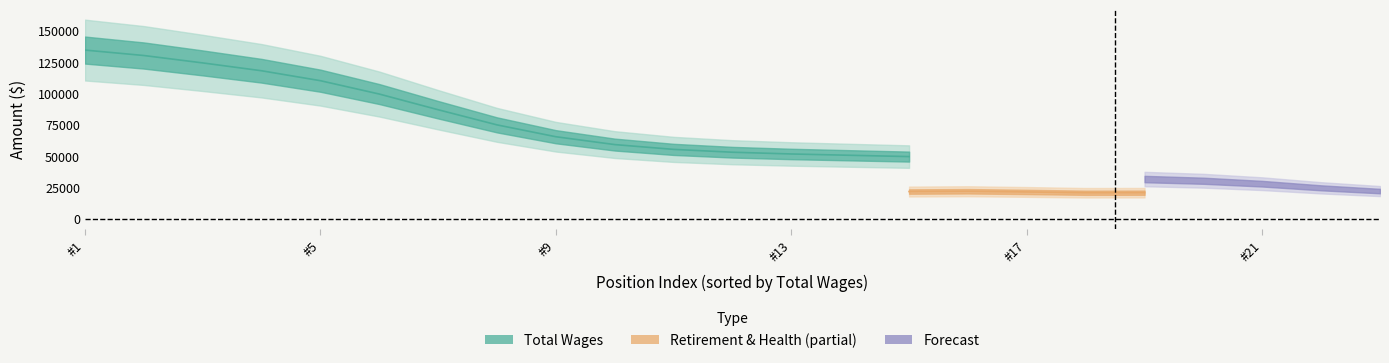

Count the number of categories in the chart.

23